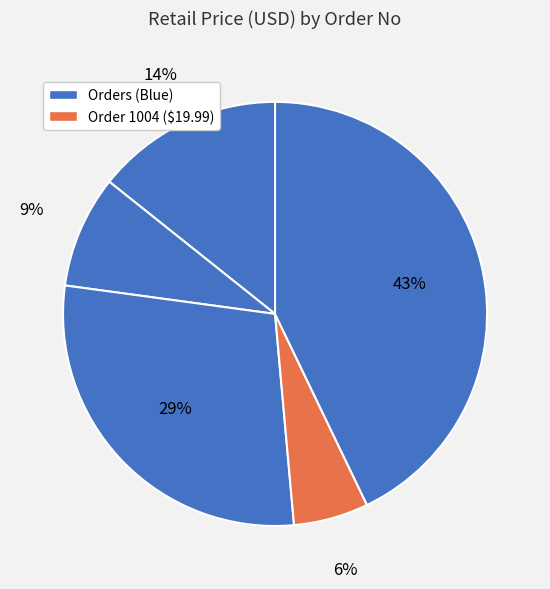

Count the number of slices in the pie.

5